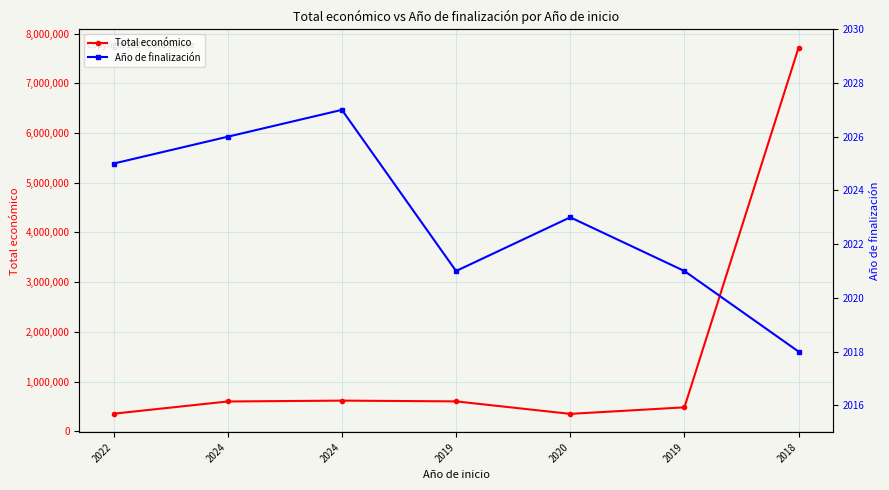

Rank the series at 2024 from highest to lowest value.

Total económico, Año de finalización